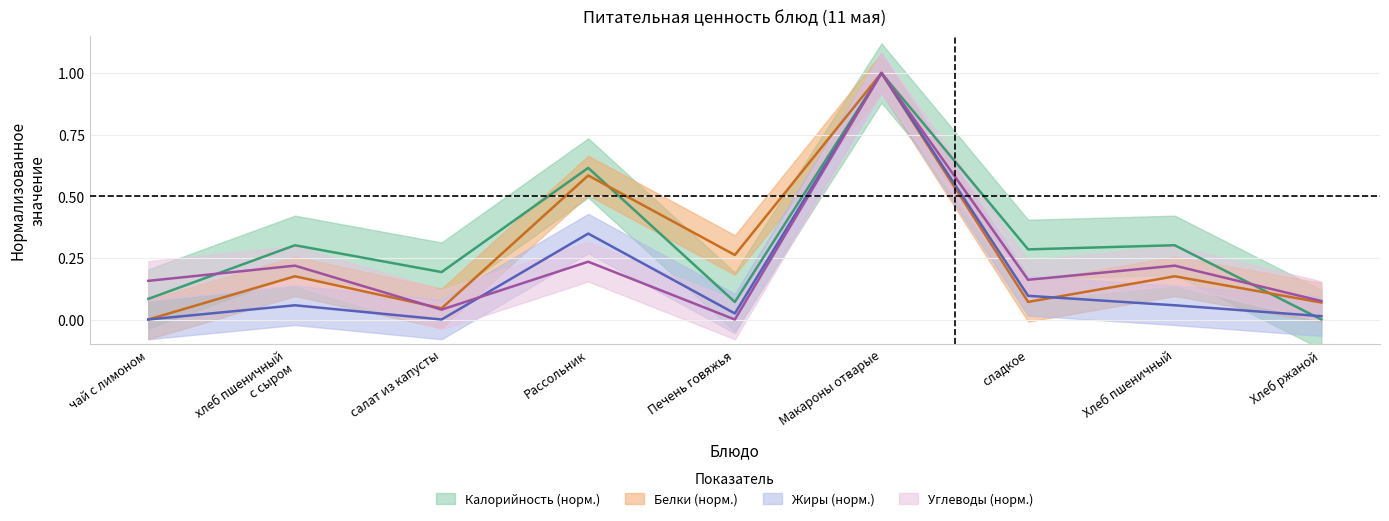

What are all the series names shown in the legend?

Калорийность, Белки, Жиры, Углеводы